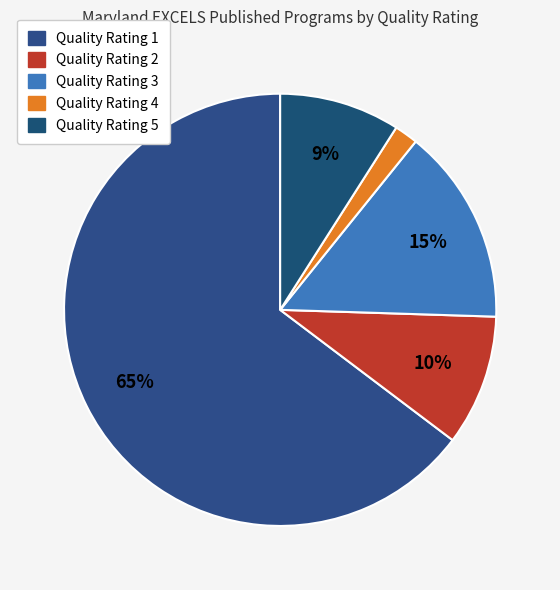

True or false: Quality Rating 3 accounts for 15% of the total.

True